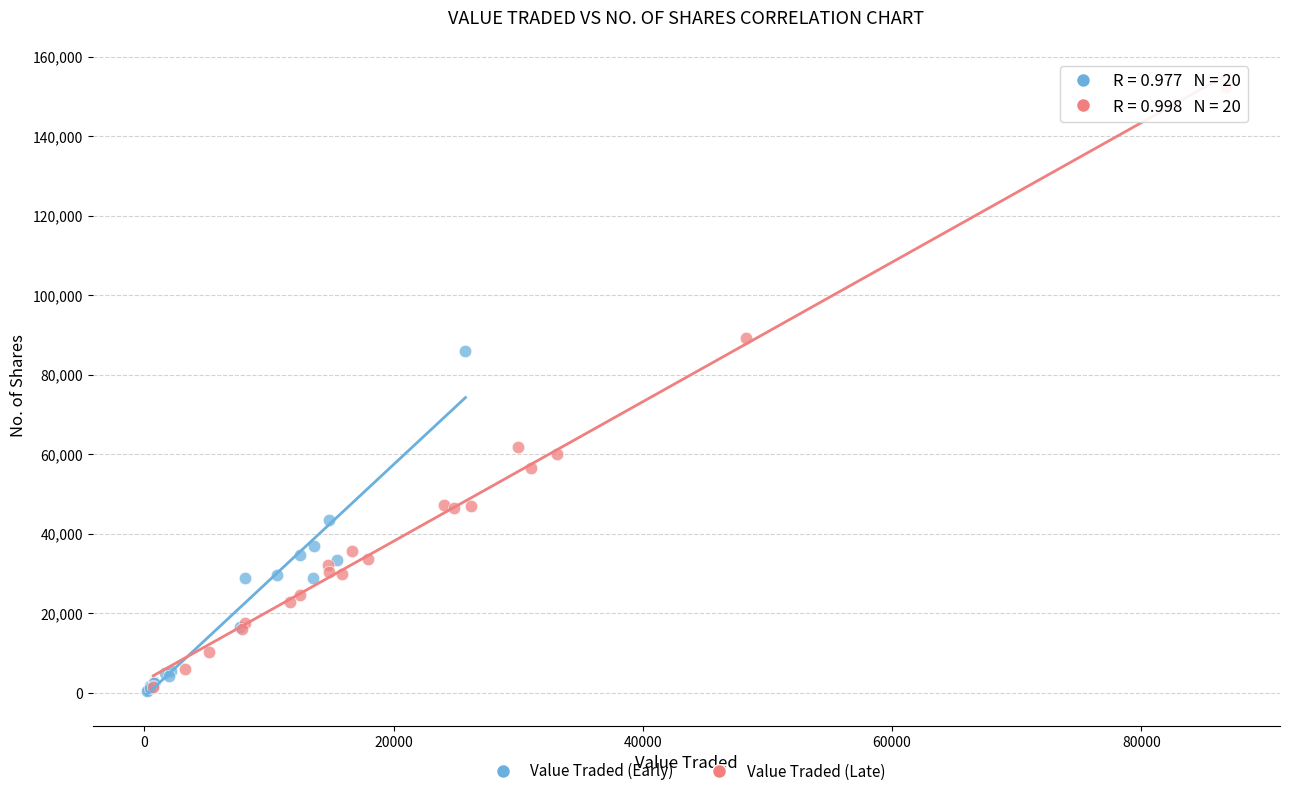

Which series contains the highest Y value?

Value Traded (Late)